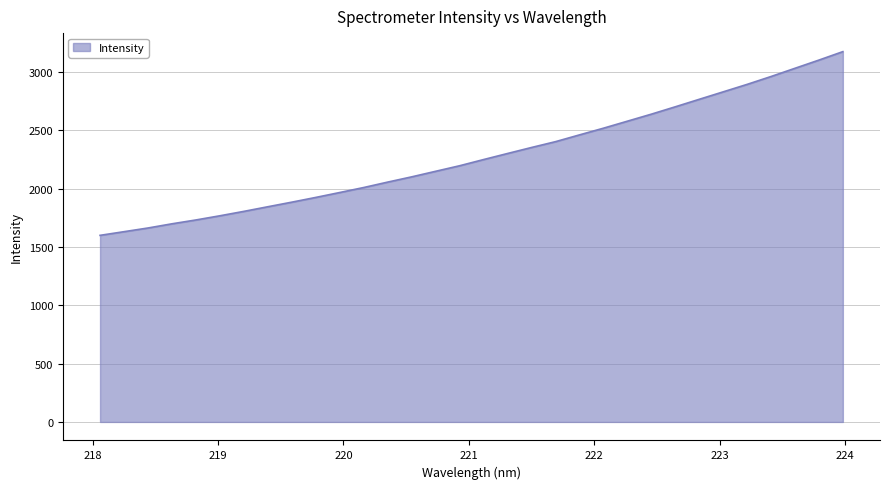

Does the chart display data point markers on the line(s)?

No